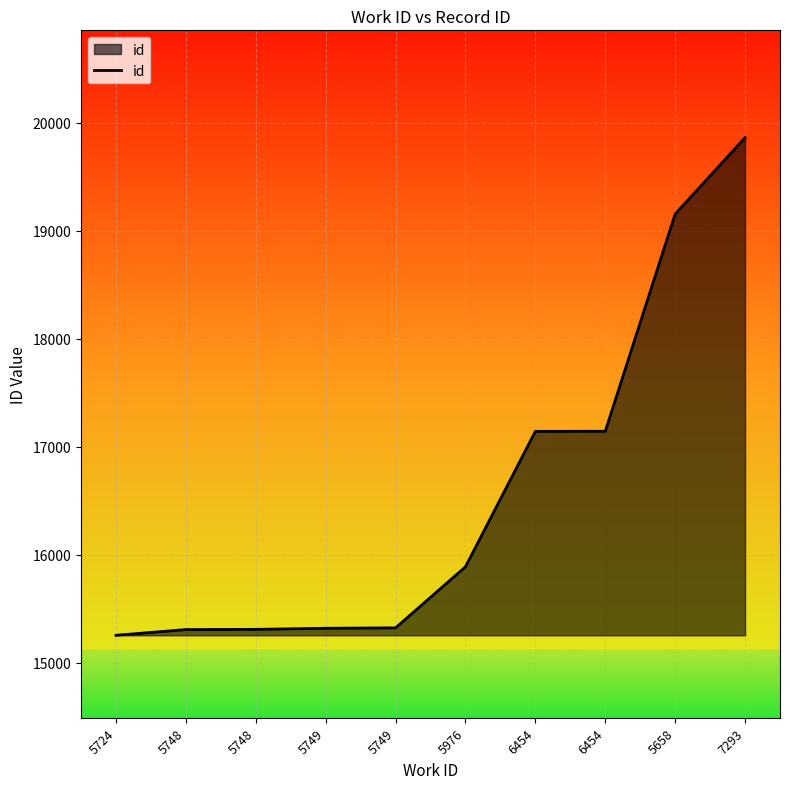

Count the number of data series in this chart.

1